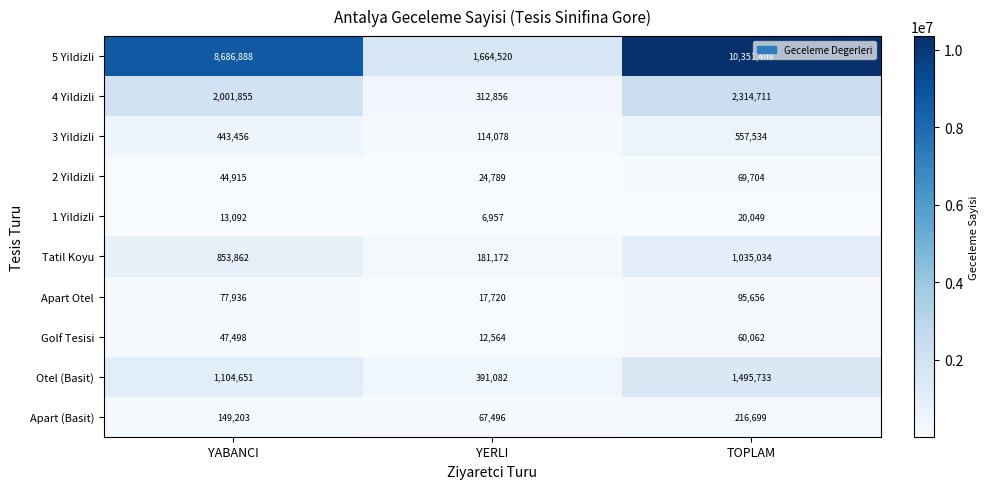

What is the minimum value shown in the chart?

6957